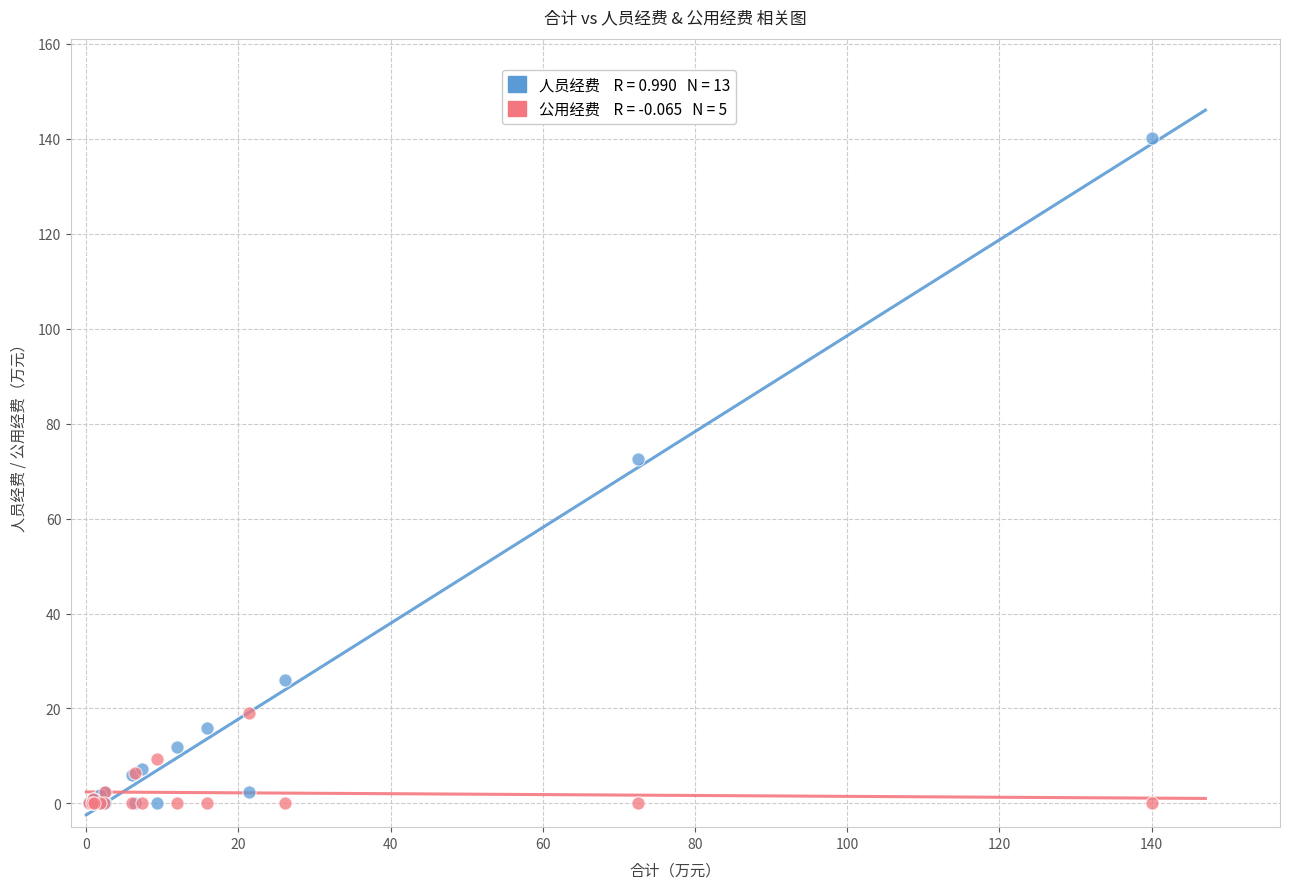

Across all series, what Y value is closest to 70?

72.5